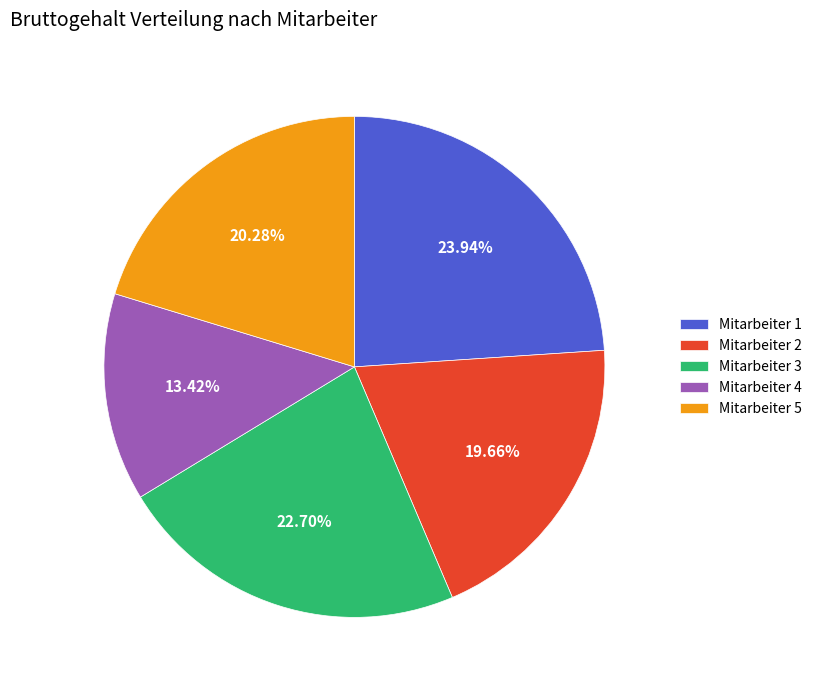

Is it true that Mitarbeiter 3 is 15% of the pie?

False